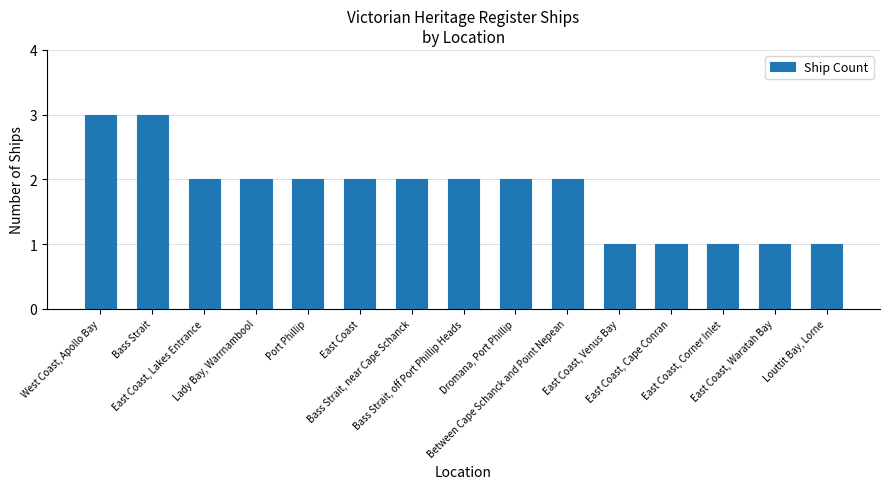

What is the greatest value displayed?

3